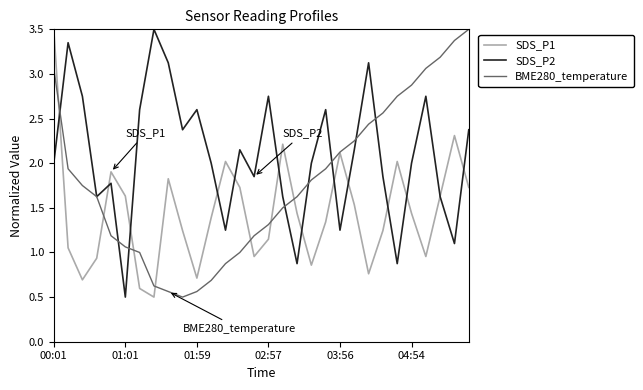

In SDS_P2, how many points are higher than both neighbors (excluding endpoints)?

9